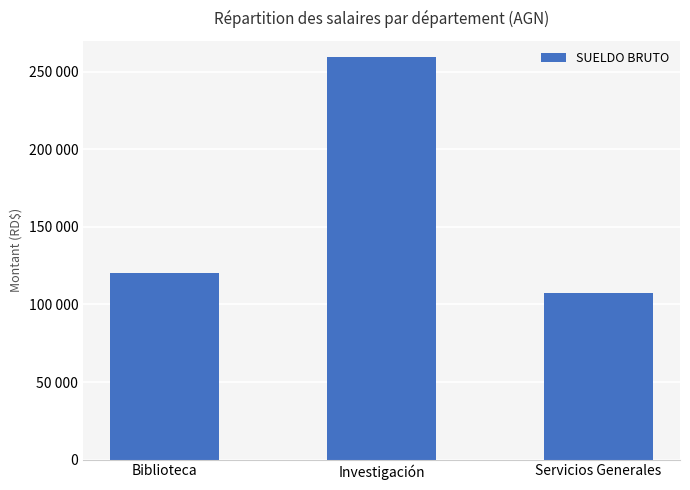

Are the bars grouped side by side (vs. stacked)?

No